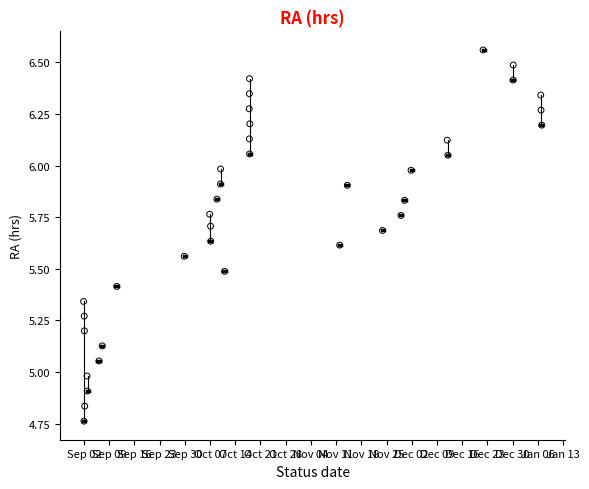

What is the range of X values (max minus min)?

127.3